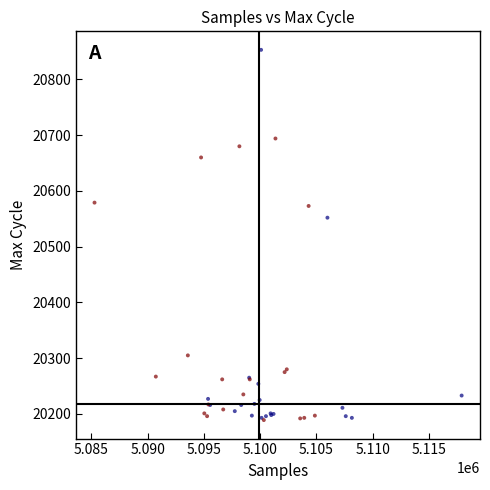

What Y value in the scatter plot is closest to 20521?

20552